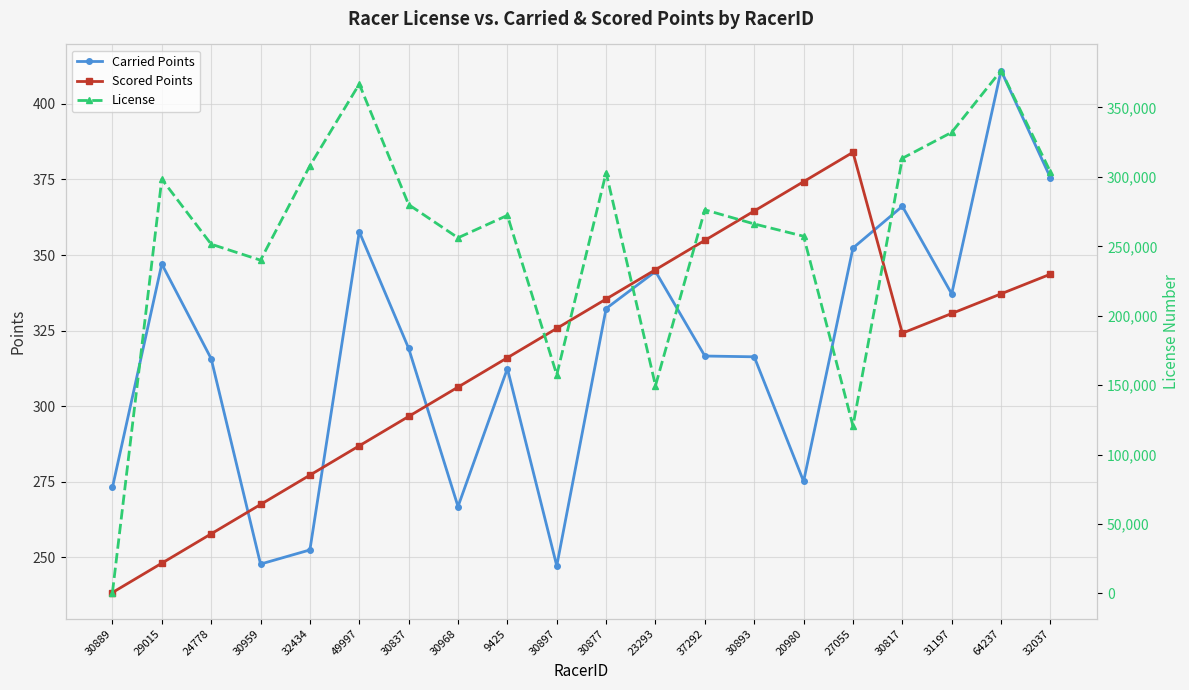

What are all the series names shown in the legend?

Carried Points, Scored Points, License